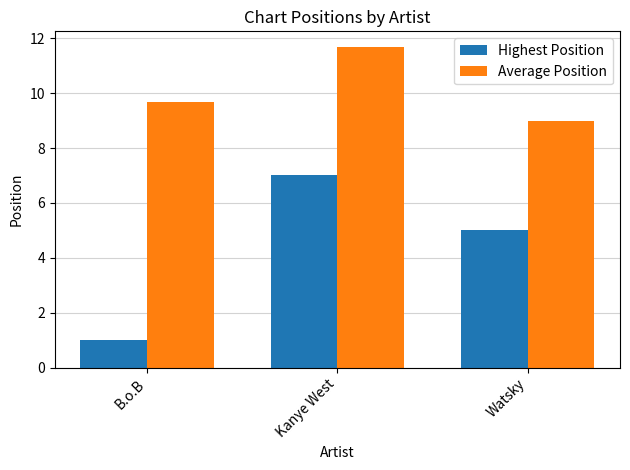

At which label does Highest Position reach its peak?

Kanye West